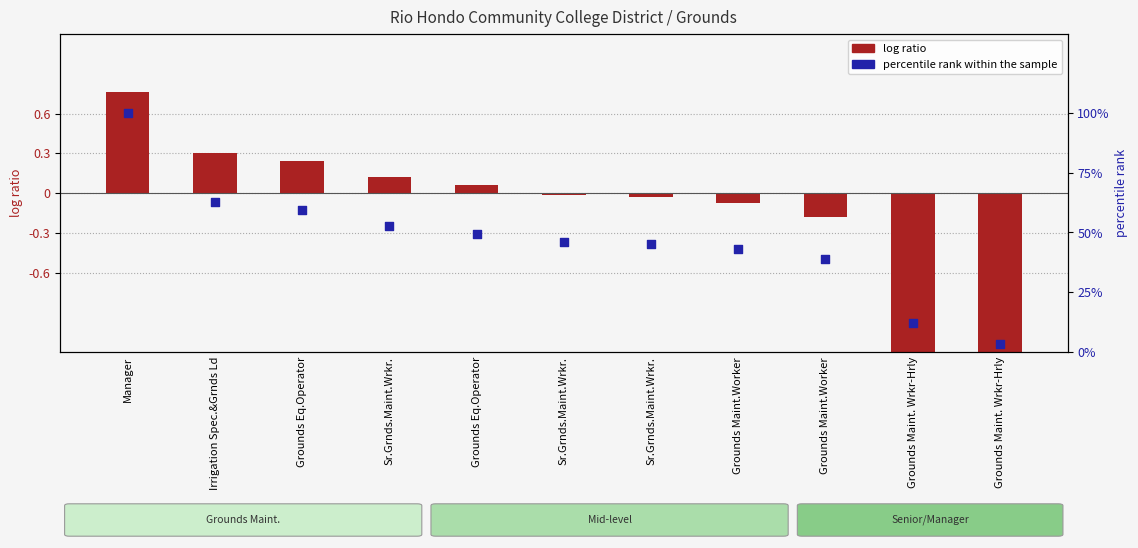

Which series has the largest total across all categories?

percentile rank within the sample